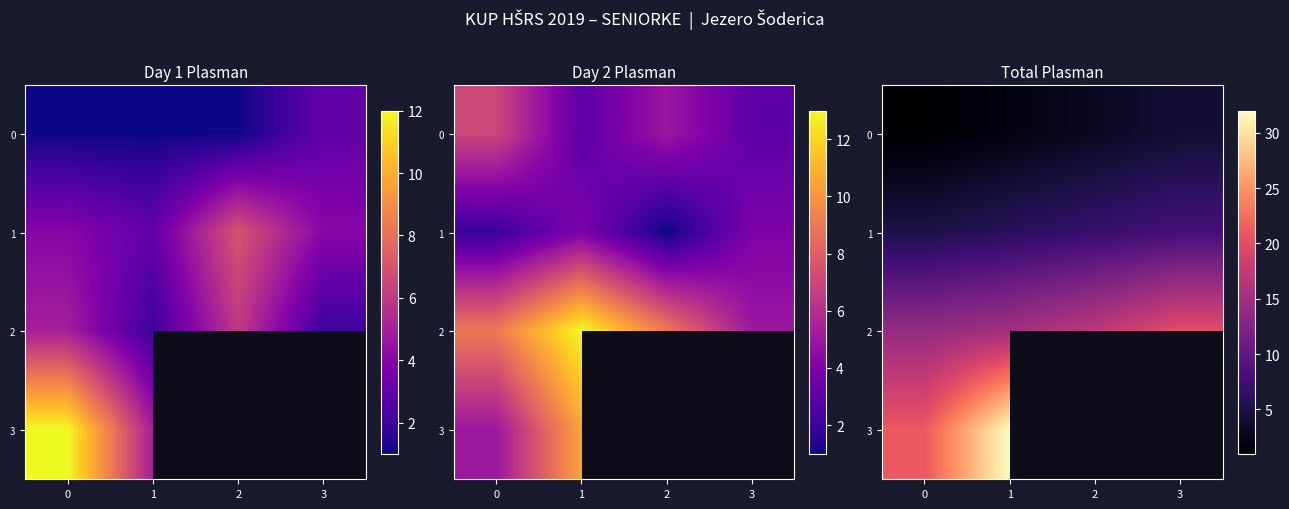

What is the minimum value shown in the chart?

1.0